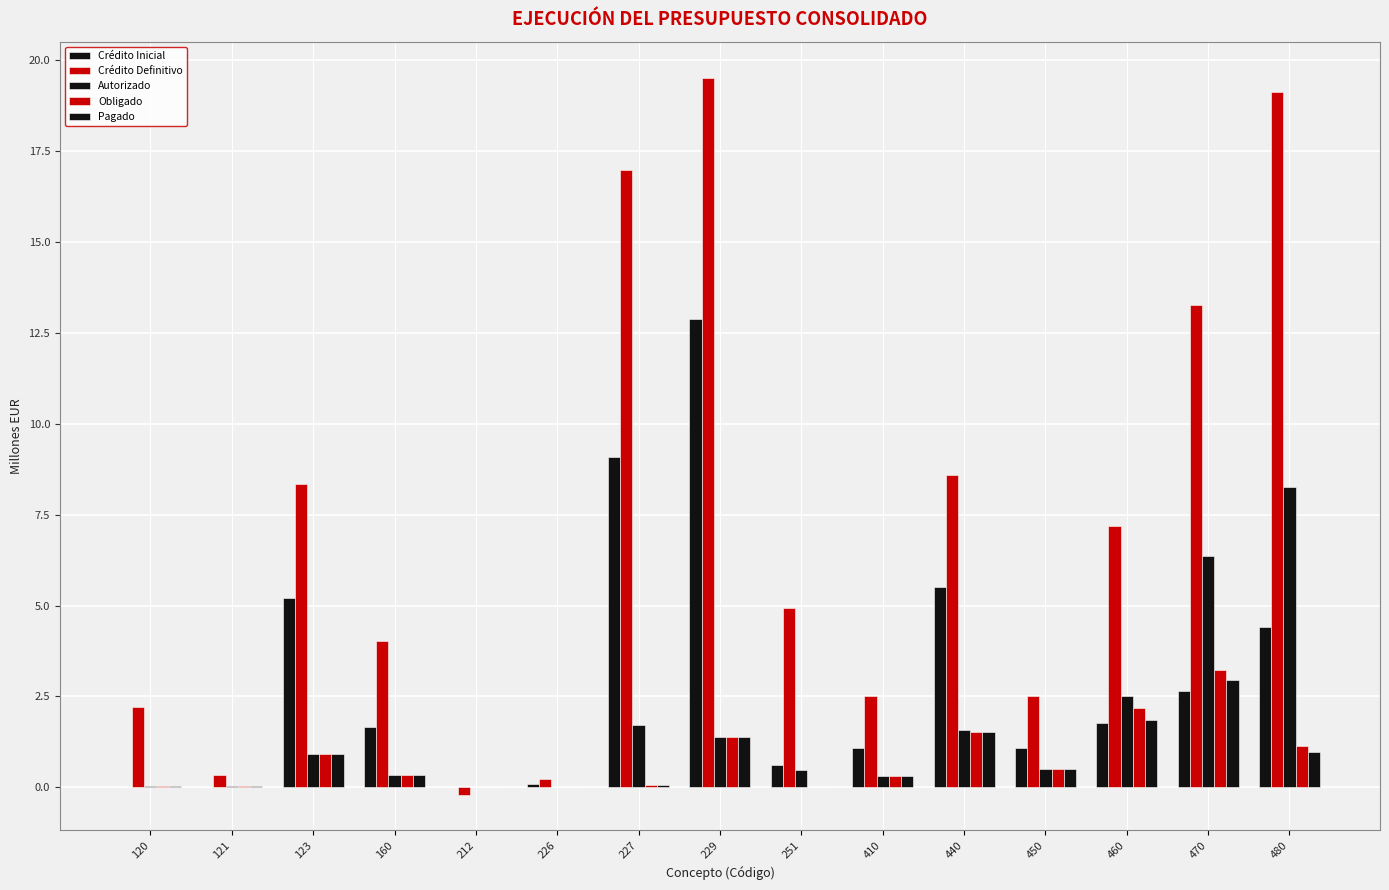

How many groups of bars are there?

15